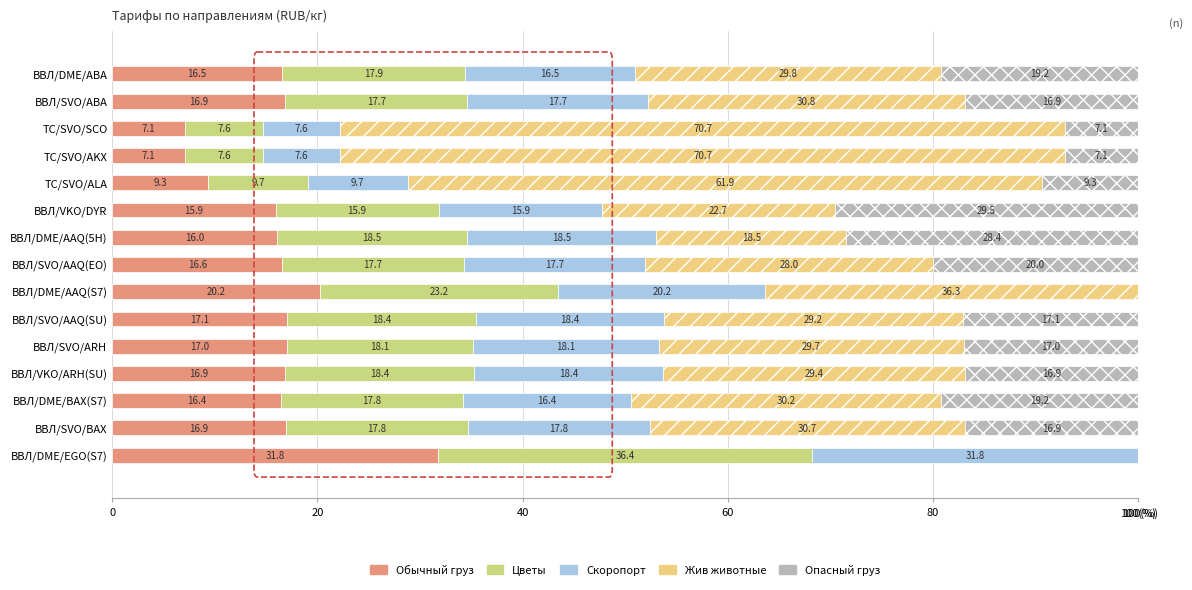

What are all the series names shown in the legend?

Обычный груз, Цветы, Скоропорт, Жив животные, Опасный груз